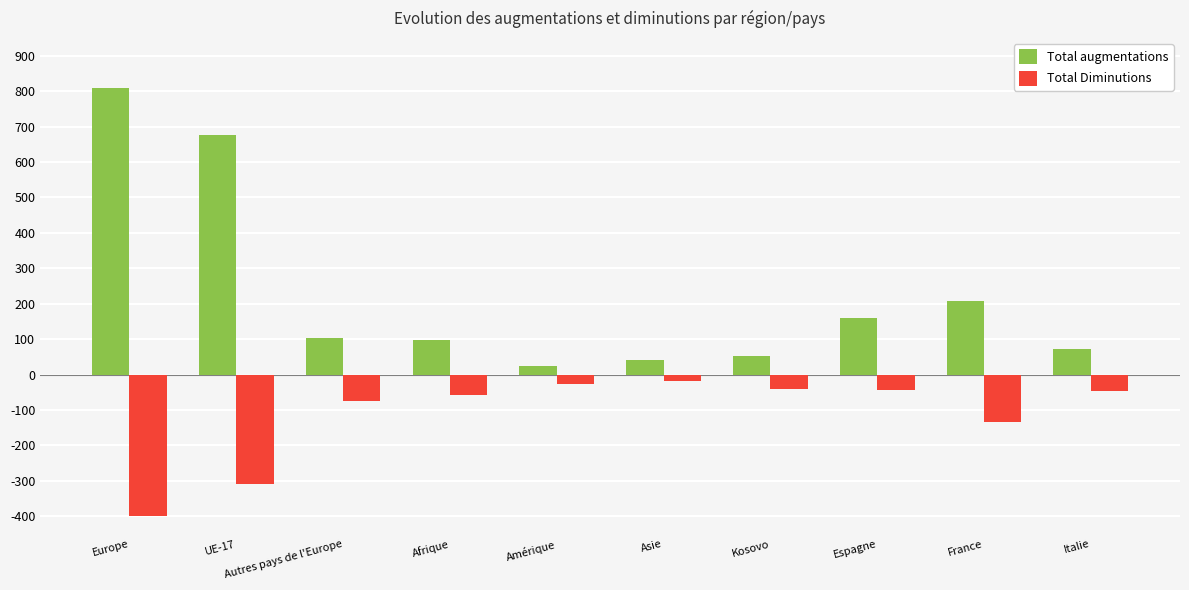

What is the greatest value displayed?

809